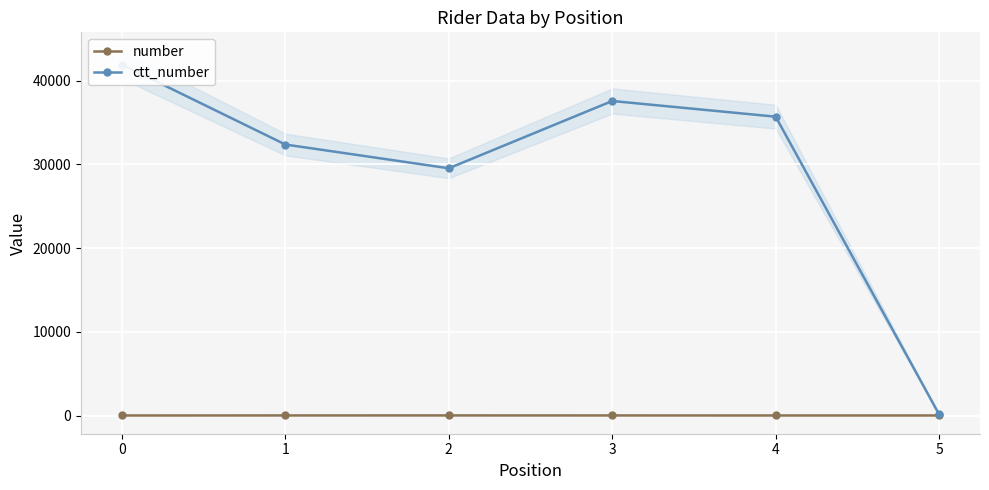

Which series has the largest range (max minus min)?

ctt_number